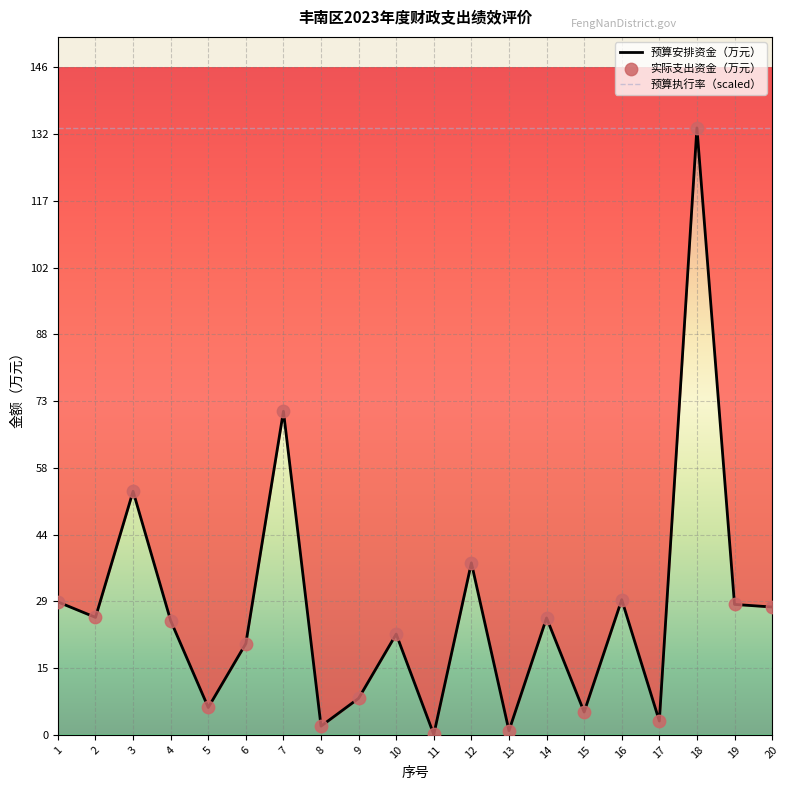

Is the value of 实际支出资金（万元） at 4 greater than the value of 预算安排资金（万元） at 4?

No